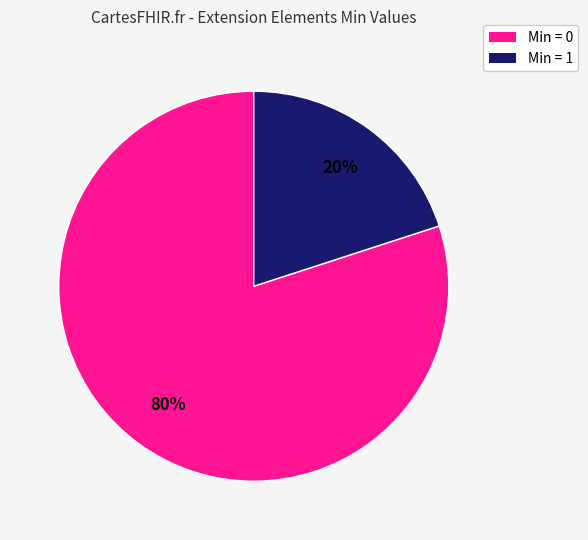

Count the number of slices in the pie.

2